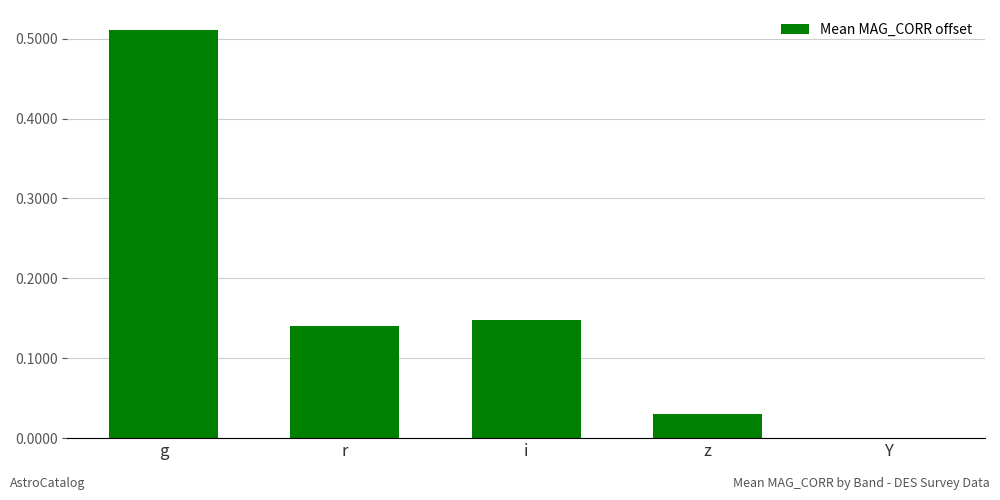

The value at r is 0.2. True or false?

False